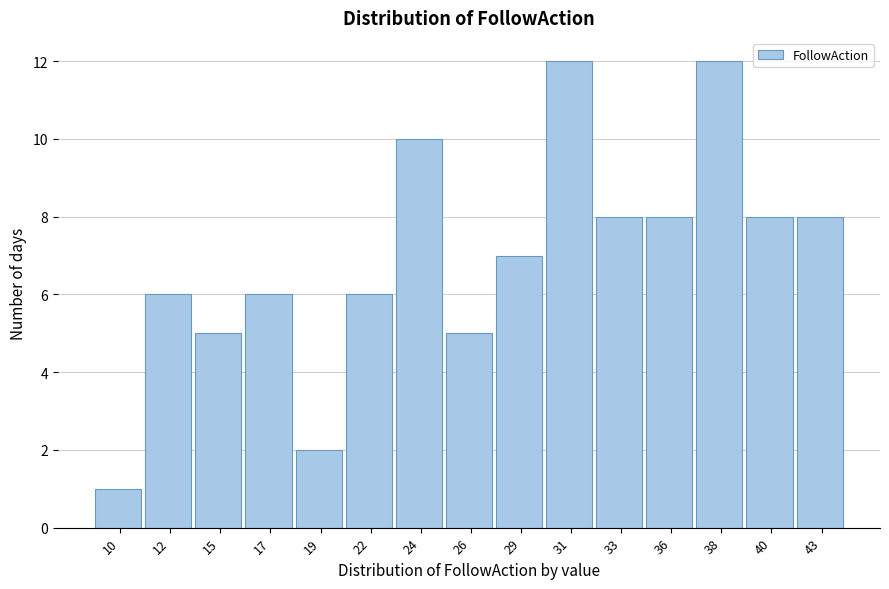

Reading right to left, what are all the values shown in this chart?

43=8	40=8	38=12	36=8	33=8	31=12	29=7	26=5	24=10	22=6	19=2	17=6	15=5	12=6	10=1